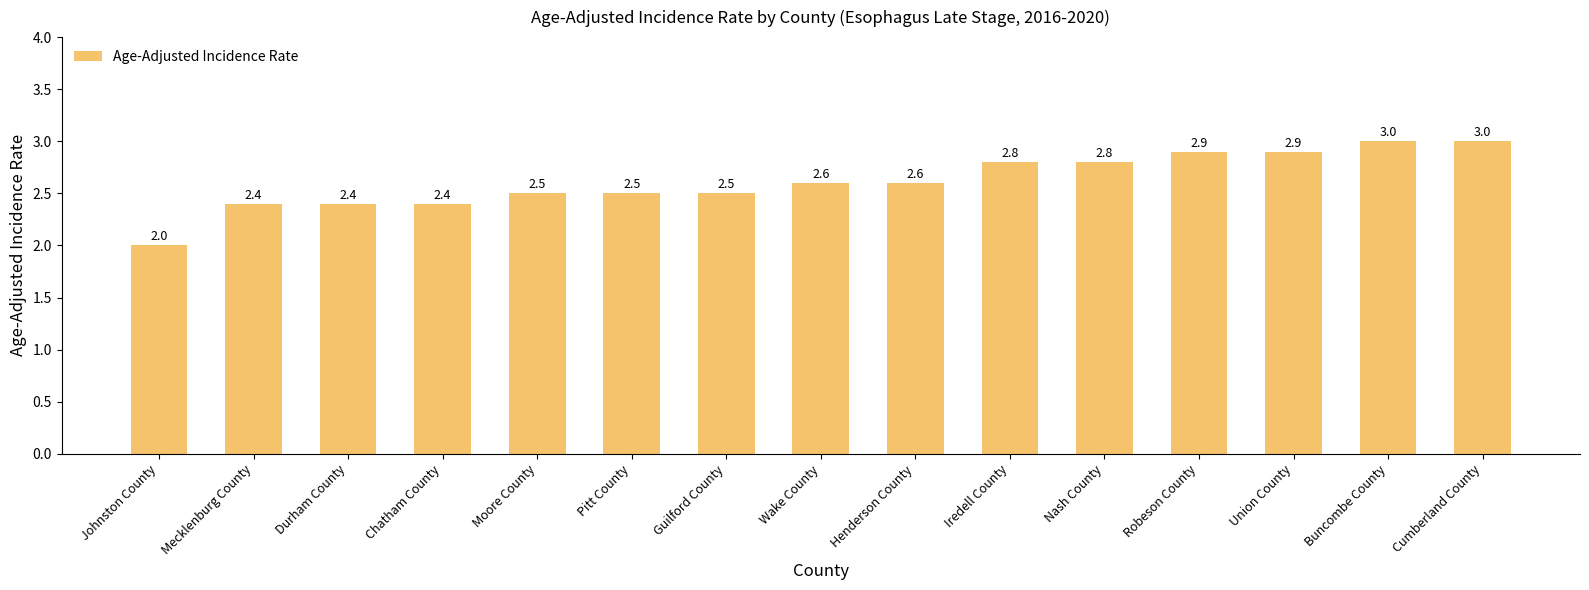

Between Durham County and Wake County, which is larger?

Wake County